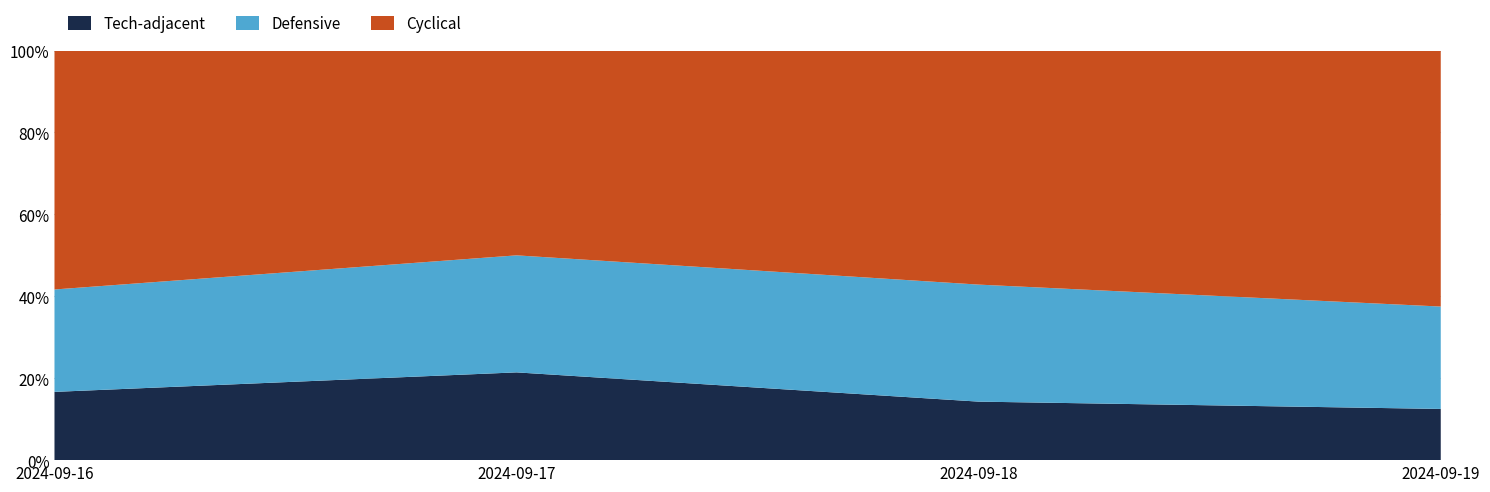

Reading left to right, what are all the values shown in this chart?

Tech-adjacent: 2	3	2	1
Defensive: 3	4	4	2
Cyclical: 7	7	8	5